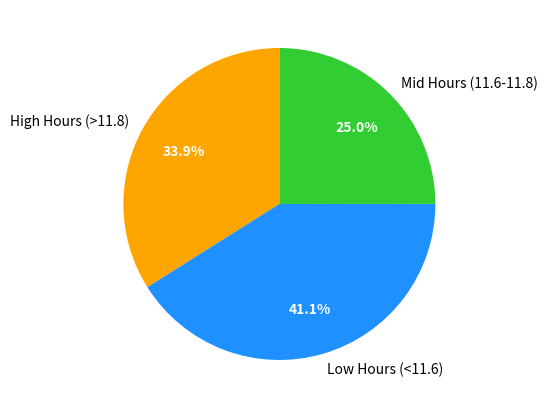

Between High Hours (>11.8) and Low Hours (<11.6), which is larger?

Low Hours (<11.6)